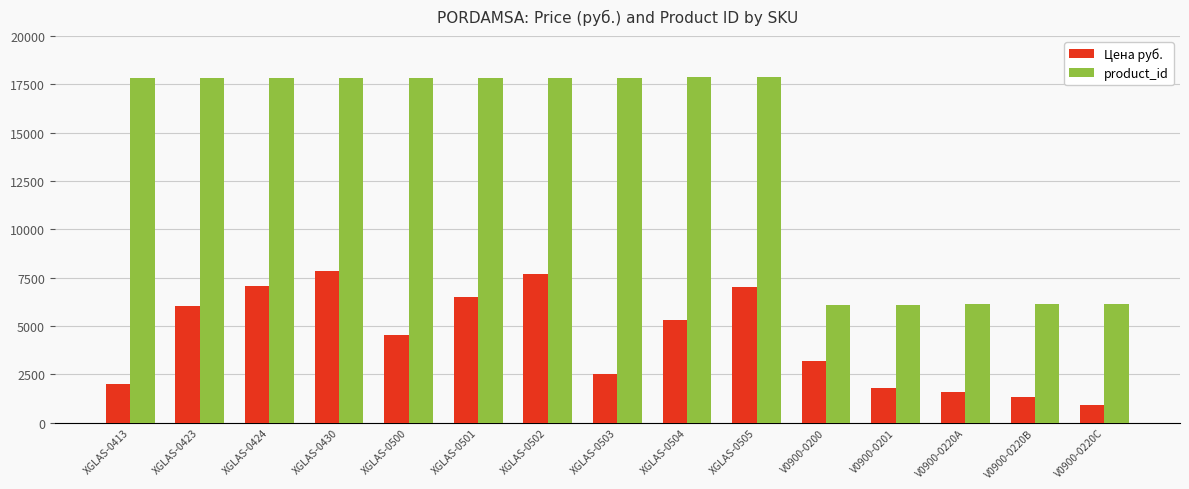

Rank the series at XGLAS-0423 from highest to lowest value.

product_id, Цена руб.